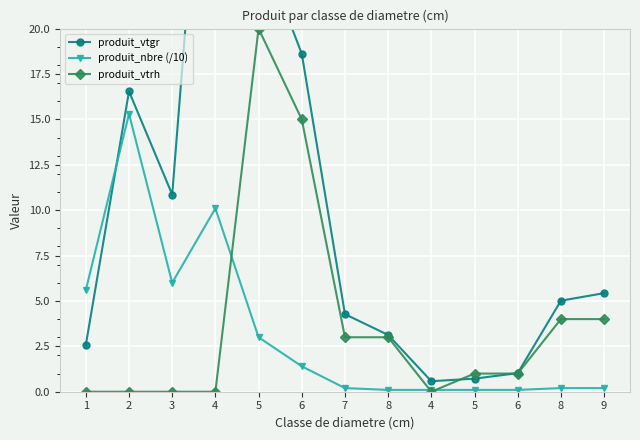

What value does the produit_vtrh series have at 6?

1.0